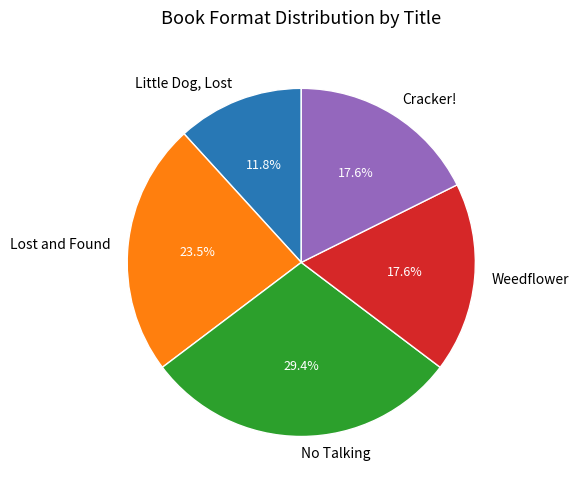

Count the number of slices in the pie.

5